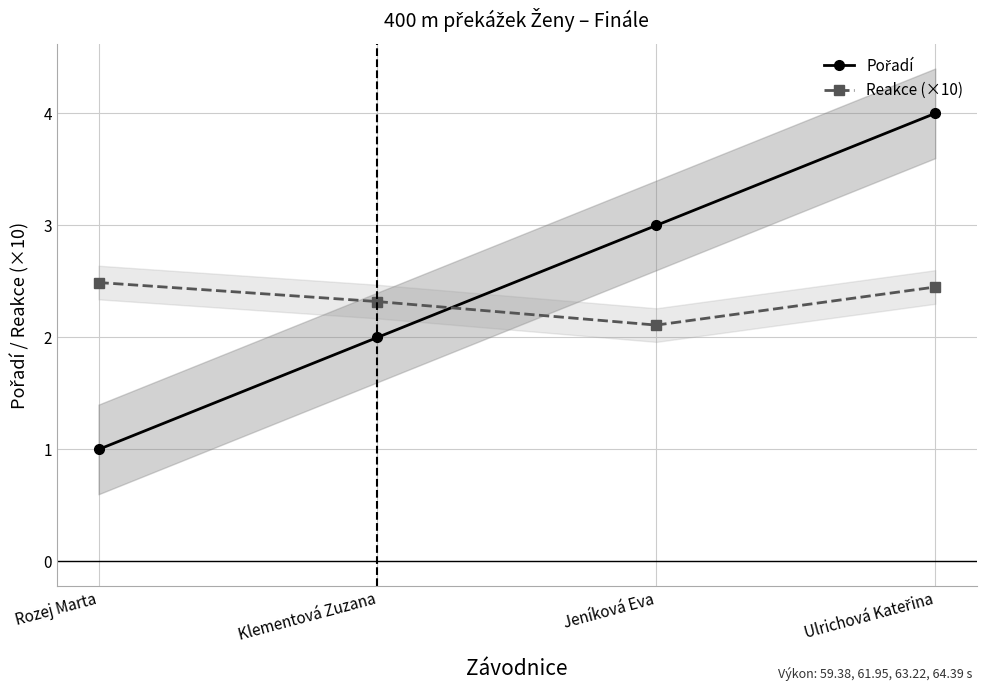

Reading left to right, what are all the values shown in this chart?

Pořadí: 1.0	2.0	3.0	4.0
Reakce (×10): 2.5	2.3	2.1	2.5